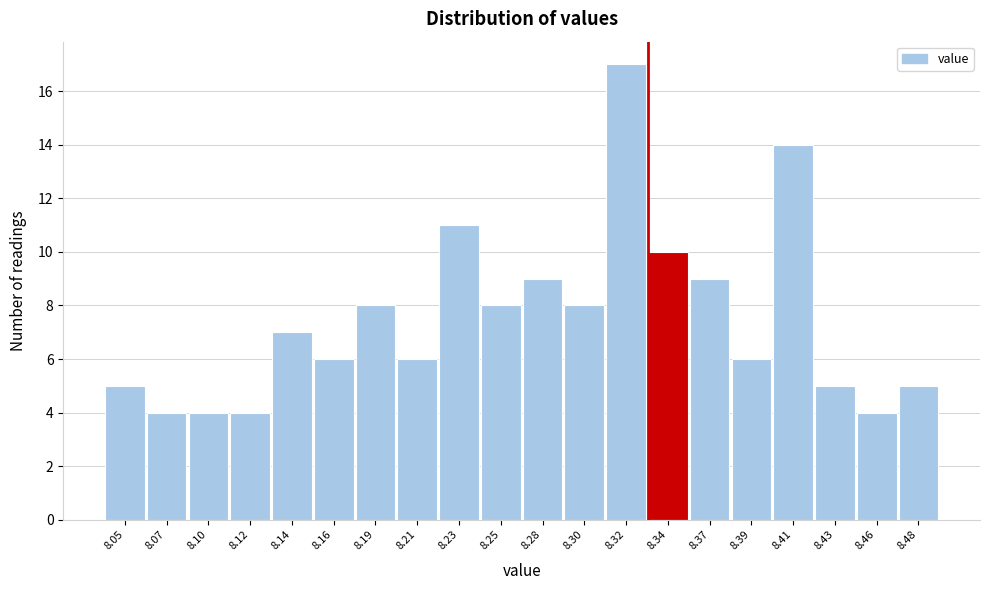

Reading left to right, what are all the values shown in this chart?

8.05=5	8.07=4	8.10=4	8.12=4	8.14=7	8.16=6	8.19=8	8.21=6	8.23=11	8.25=8	8.28=9	8.30=8	8.32=17	8.34=10	8.37=9	8.39=6	8.41=14	8.43=5	8.46=4	8.48=5